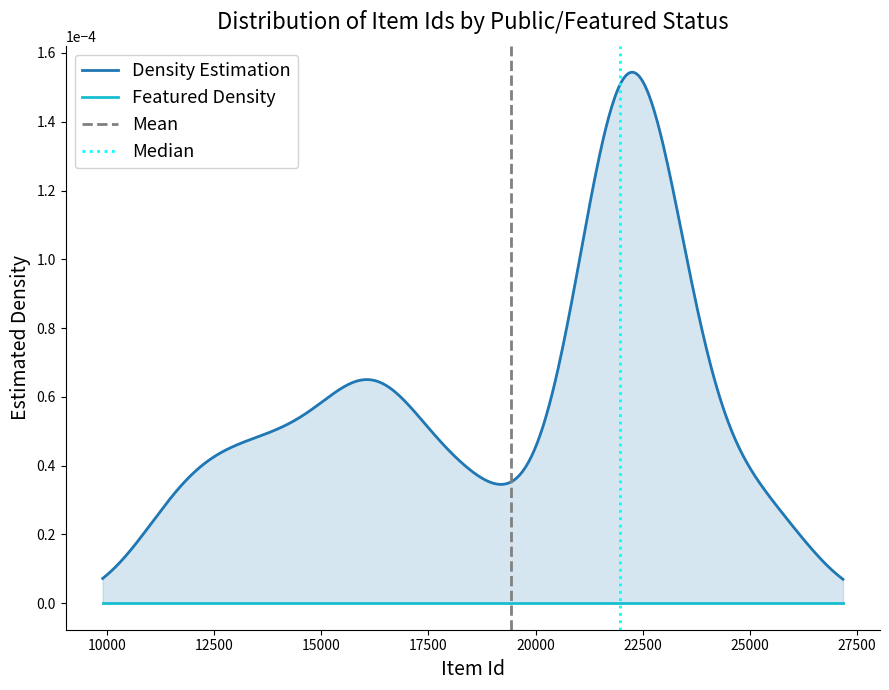

True or false: featured and public intersect in this chart.

False